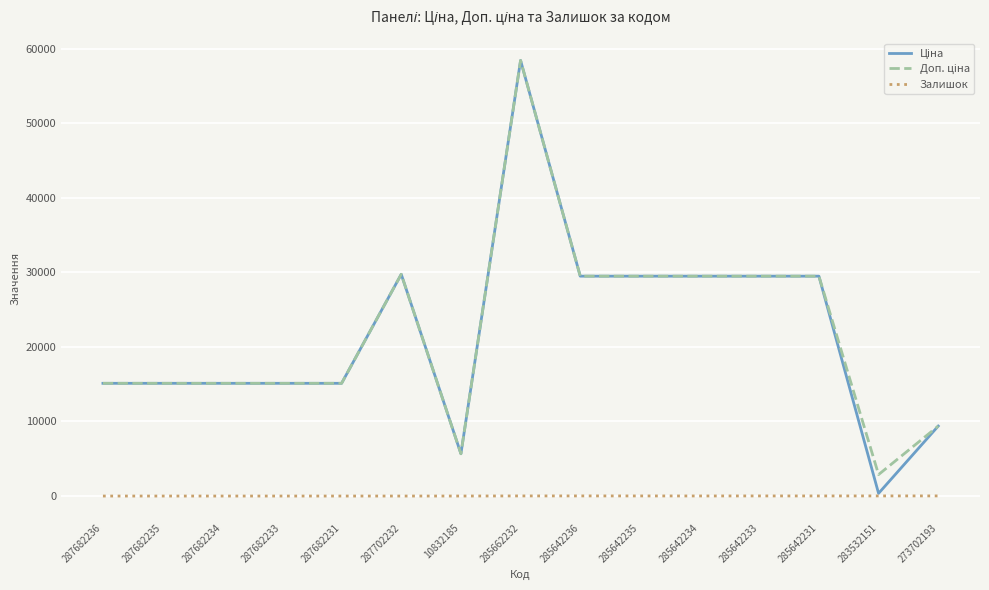

What is the sum of all Залишок values?

112.0